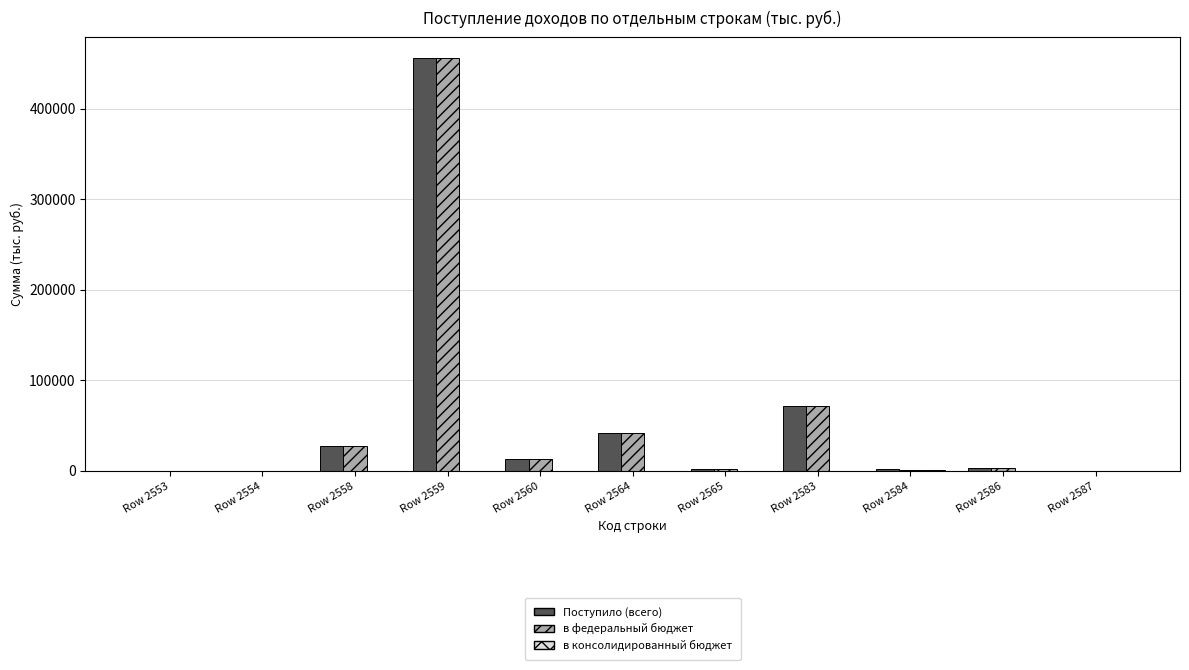

What is the maximum value shown in the chart?

455918